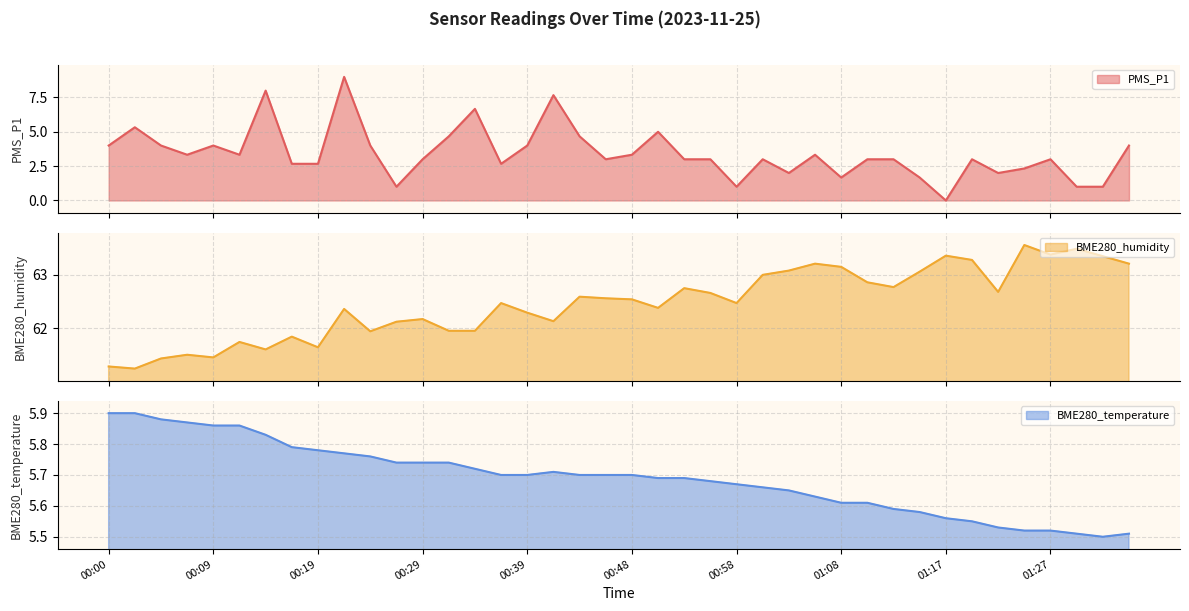

At how many categories does at least one series exceed 16?

40